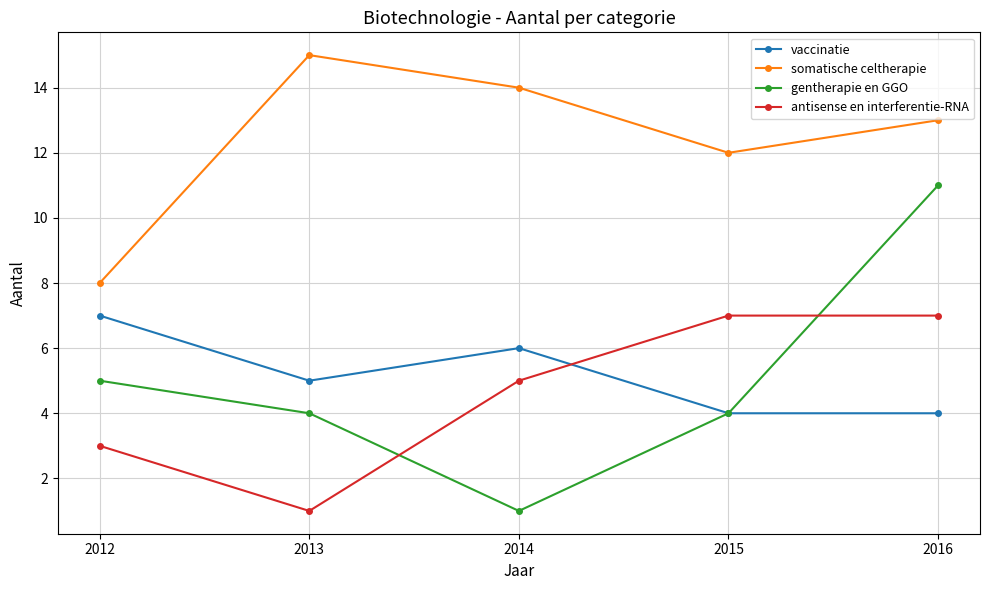

Reading left to right, list all the values displayed in this chart.

vaccinatie: 7	5	6	4	4
somatische celtherapie: 8	15	14	12	13
gentherapie en GGO: 5	4	1	4	11
antisense en interferentie-RNA: 3	1	5	7	7